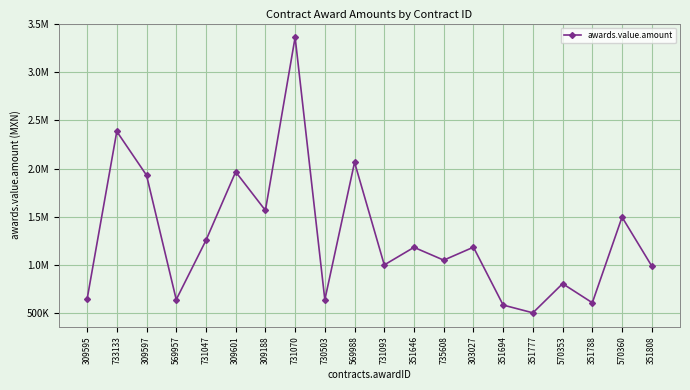

The value at 569988 is 2065155.0. True or false?

True